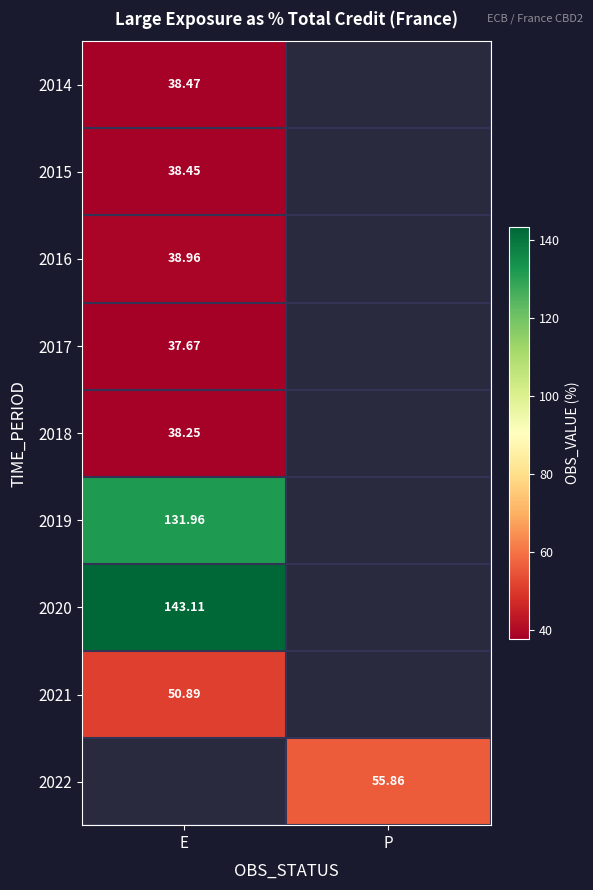

The 2021 series shows 50.9 at E. True or false?

True